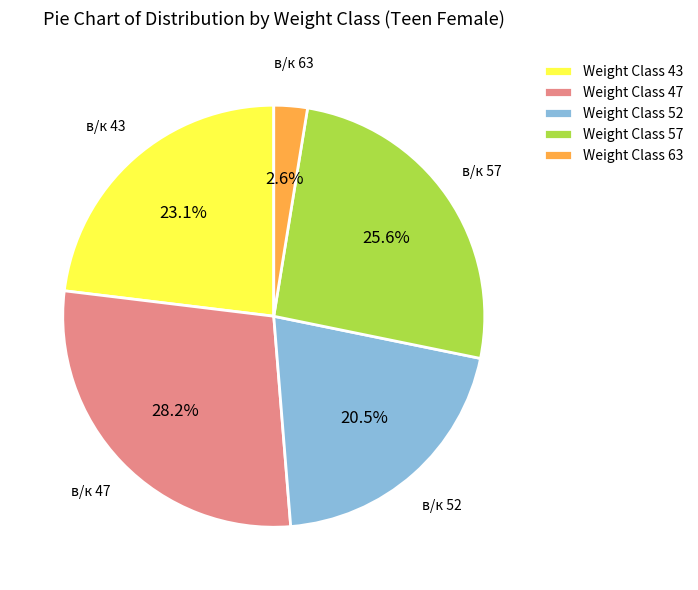

Rank the categories by value from highest to lowest.

Weight Class 47, Weight Class 57, Weight Class 43, Weight Class 52, Weight Class 63